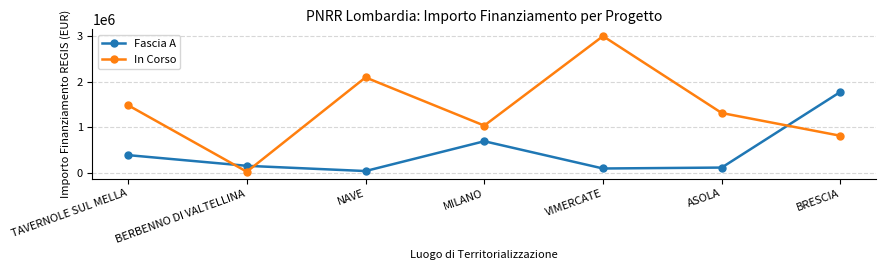

Is the value of Fascia A at MILANO greater than the value of In Corso at VIMERCATE?

No